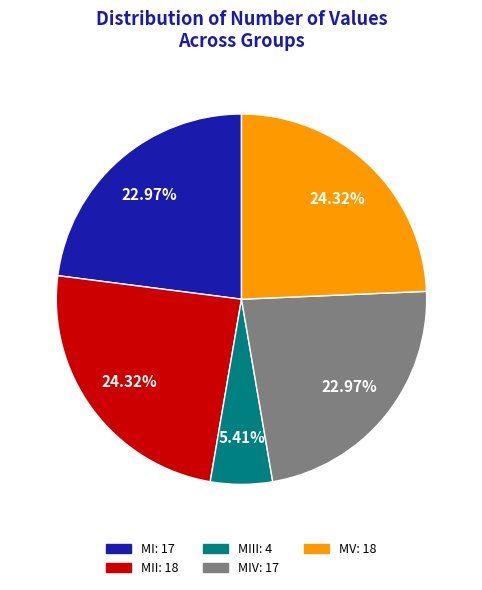

Does MIII: 4 account for over 50% of the chart?

No